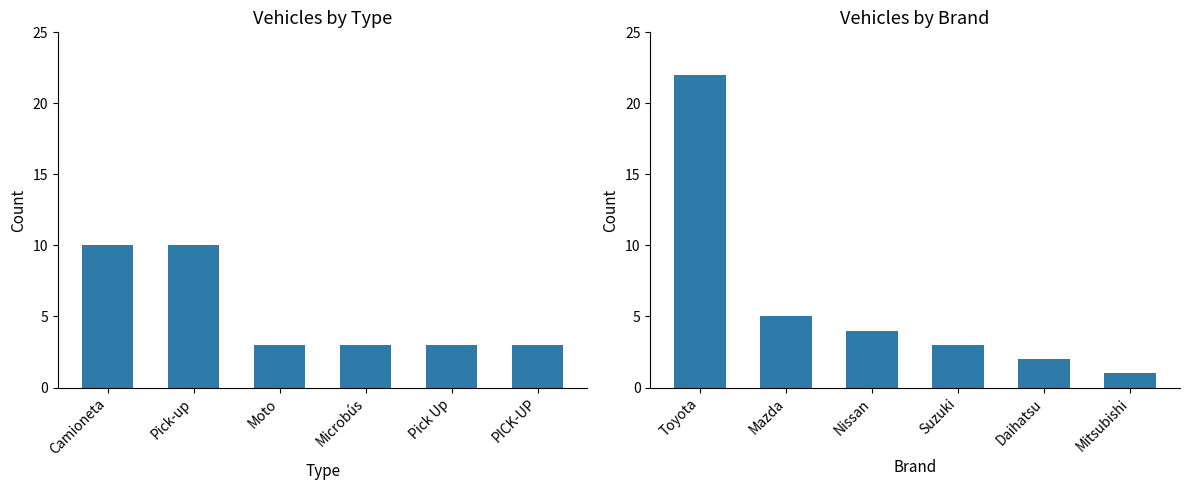

At which label does Count by Type reach its minimum?

Moto